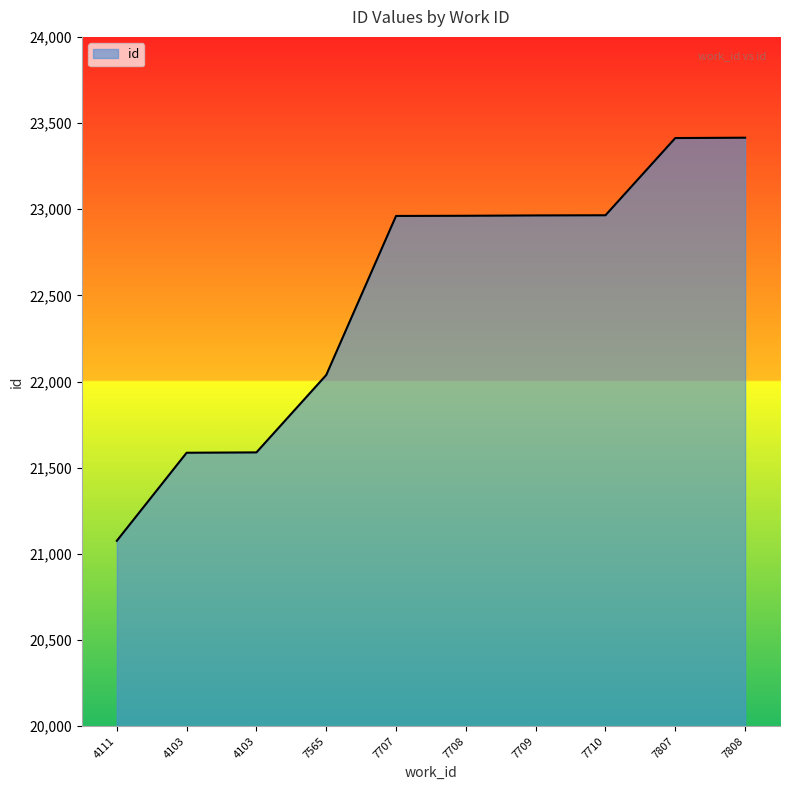

What is the maximum value shown in the chart?

23415